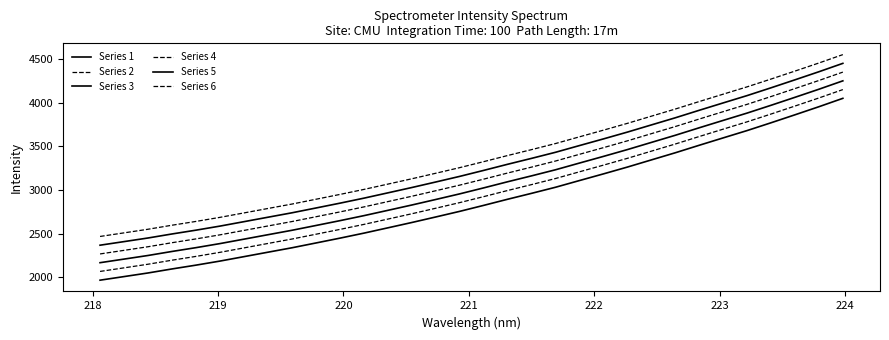

Does the chart have visible grid lines?

No